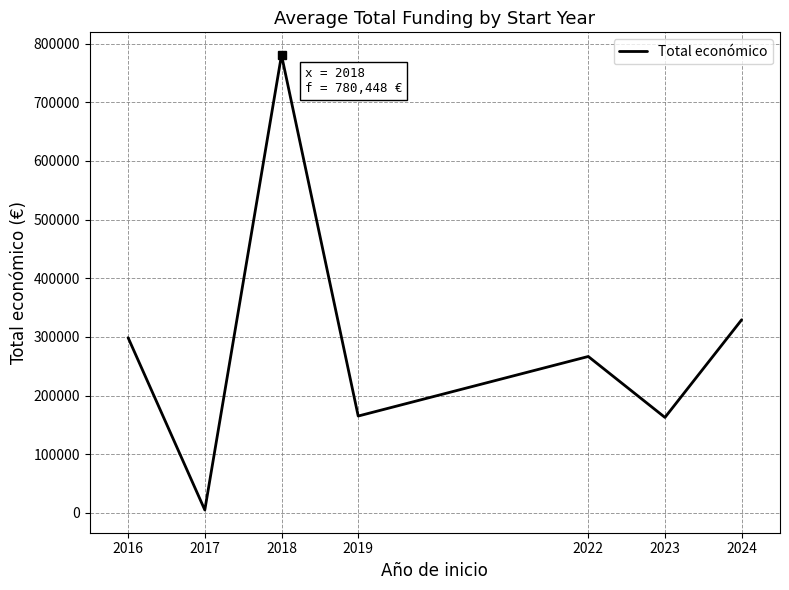

The value at 2023 is 83998.4. True or false?

False